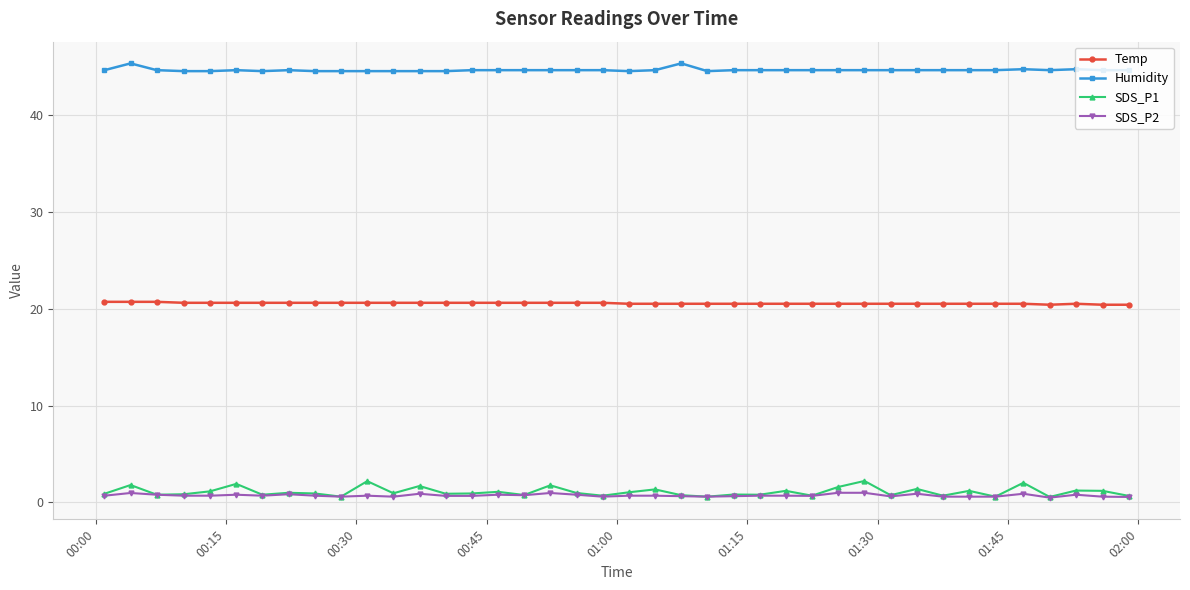

What is the maximum value shown in the chart?

45.3